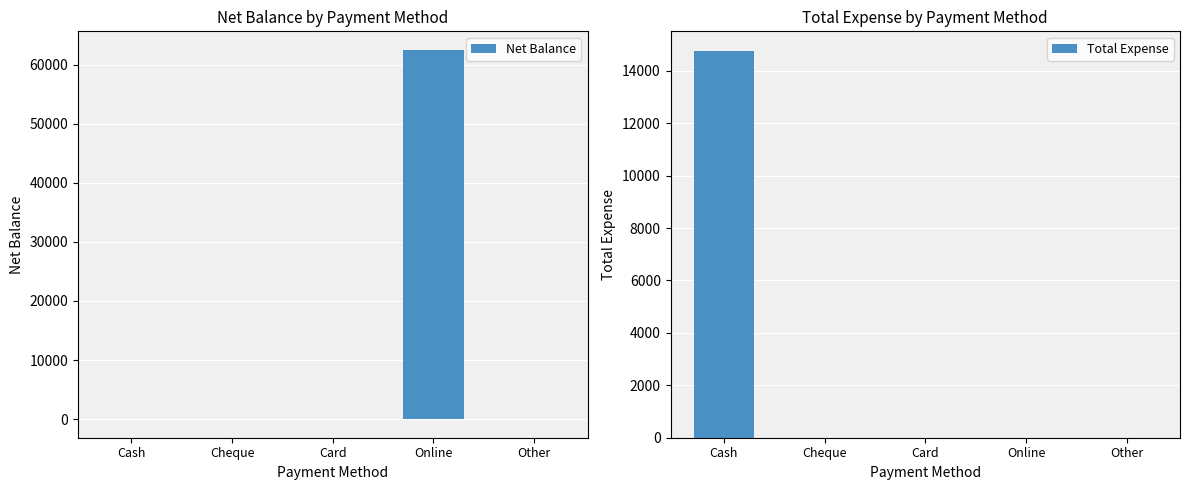

What are all the series names shown in the legend?

Net Balance, Total Expense